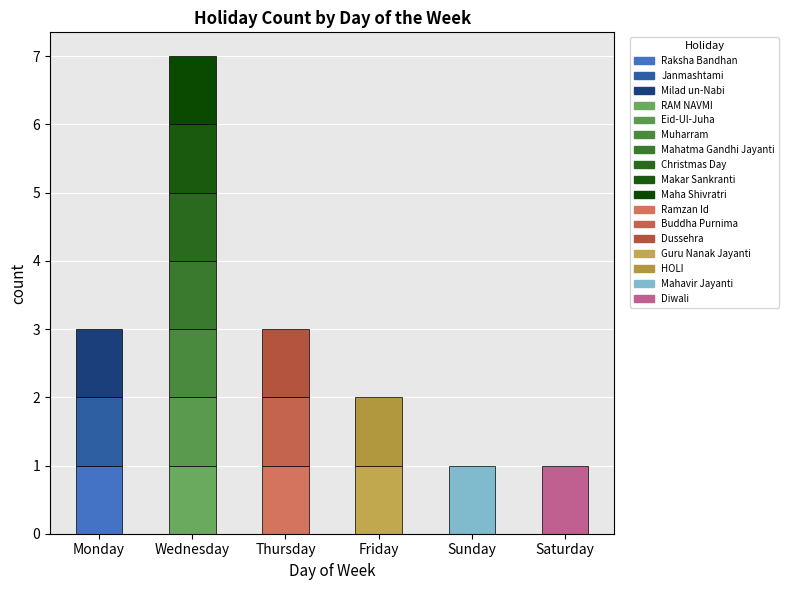

Rank the categories by value from lowest to highest.

Sunday, Saturday, Friday, Monday, Thursday, Wednesday